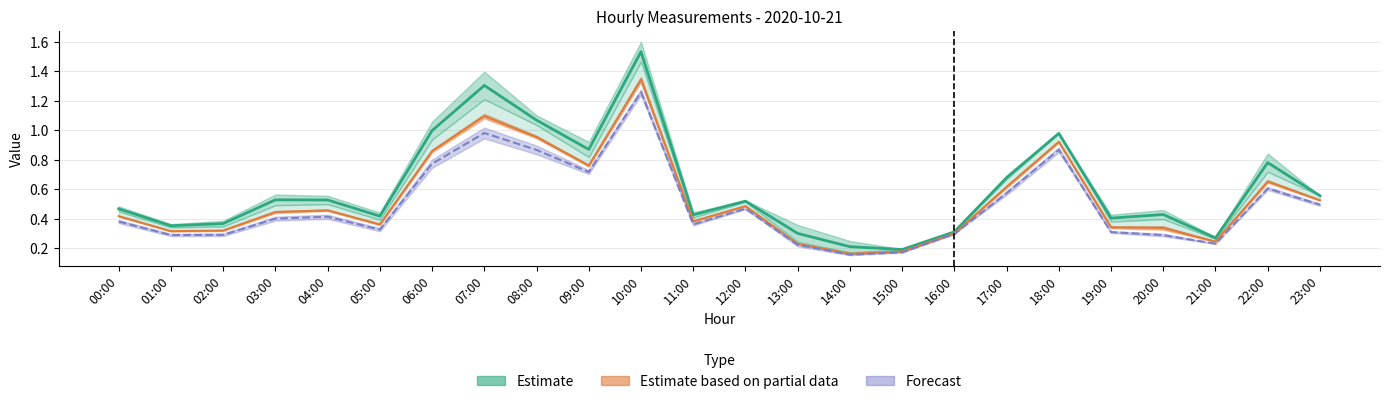

Does the chart have visible grid lines?

Yes